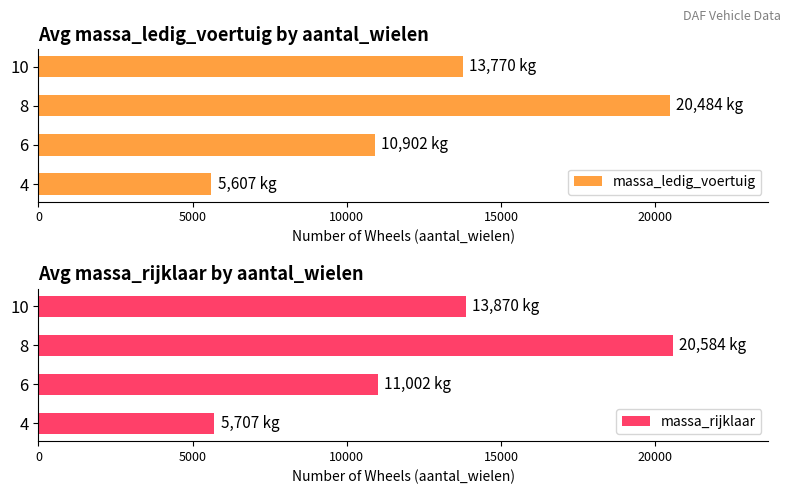

What is the difference between the maximum and minimum values in the massa_rijklaar series?

14876.3